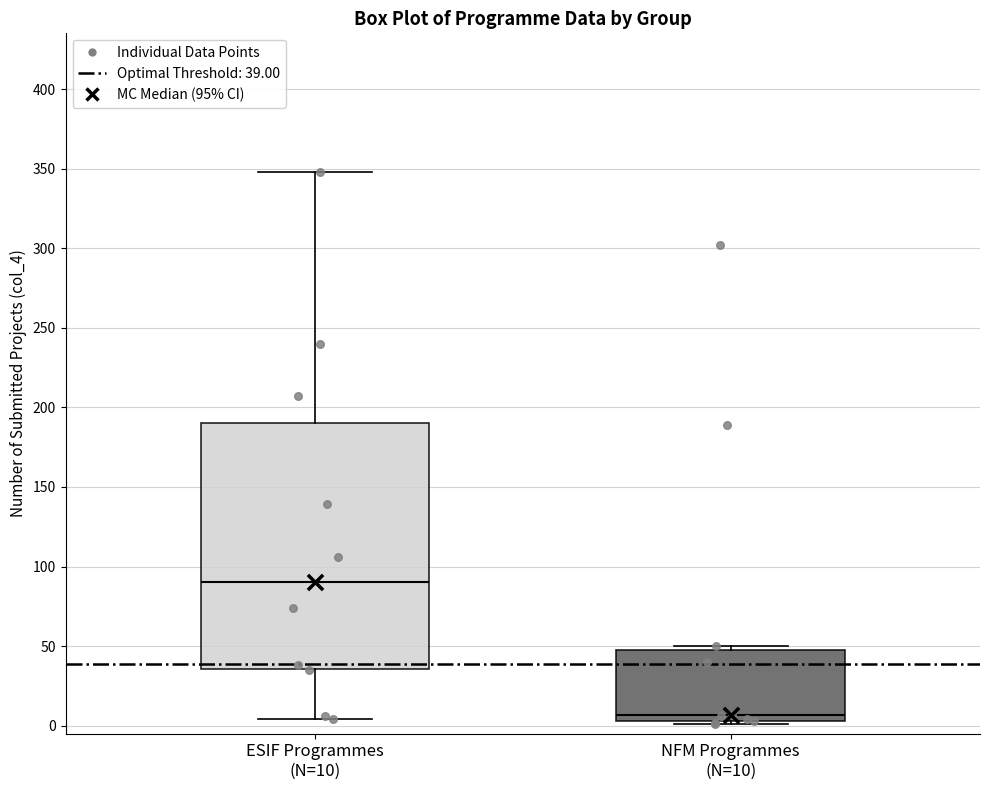

Reading left to right, read every box against the y-axis: the position of its median line, the range the box covers, and the ends of its whiskers. The values are not printed on the chart, so give them approximately, as read against the axis.

ESIF Programmes (N=10): median 90, box 35 to 190, whiskers 5 to 350
NFM Programmes (N=10): median 5 (just above the box's lower edge), box 5 to 50, whiskers 0 to 50 (just above the box's upper edge)